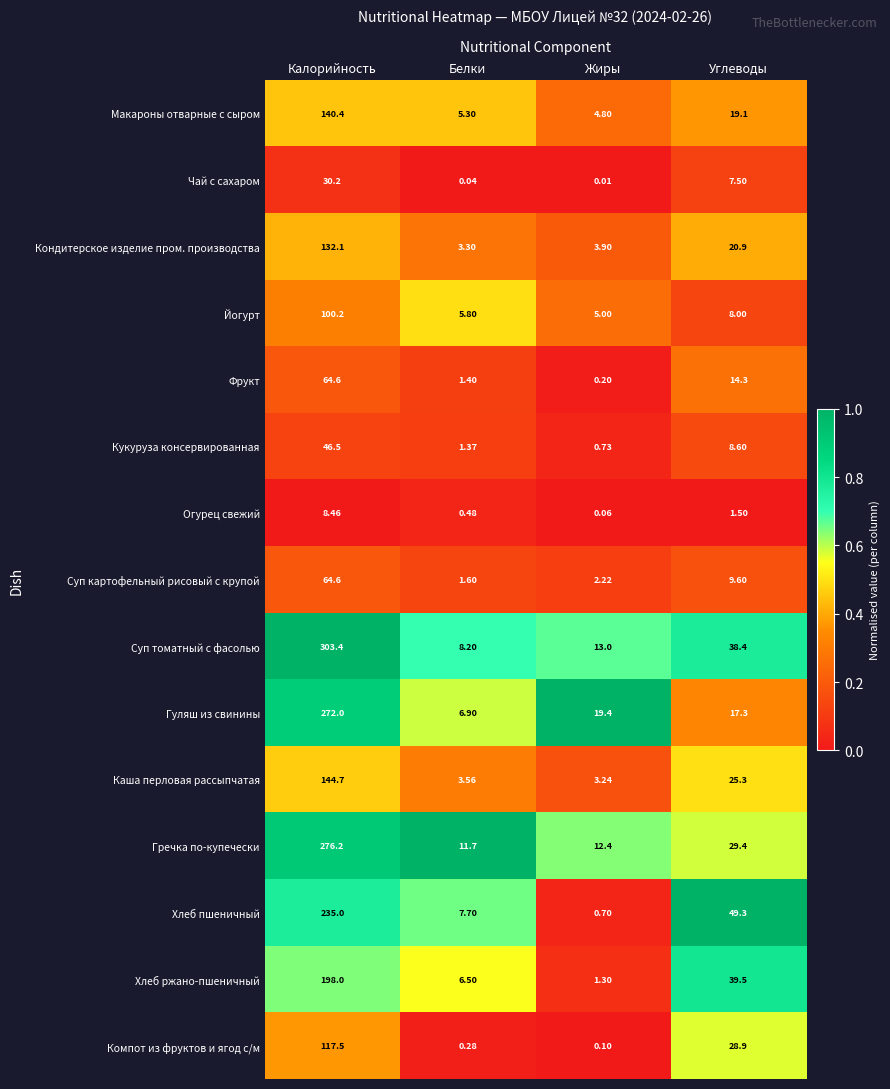

What is the spread (max minus min) of values at Калорийность?

294.9